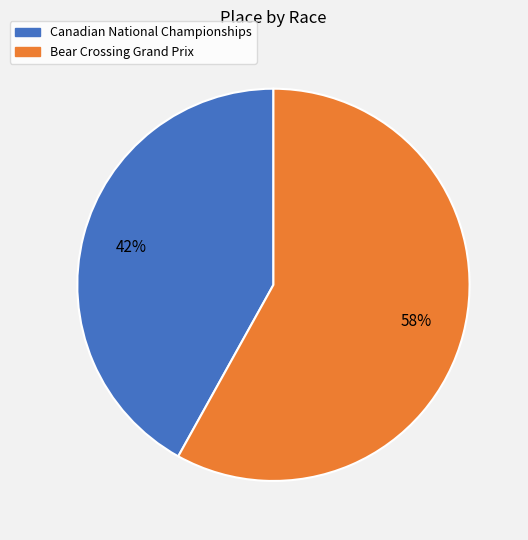

True or false: Bear Crossing Grand Prix accounts for 66% of the total.

False